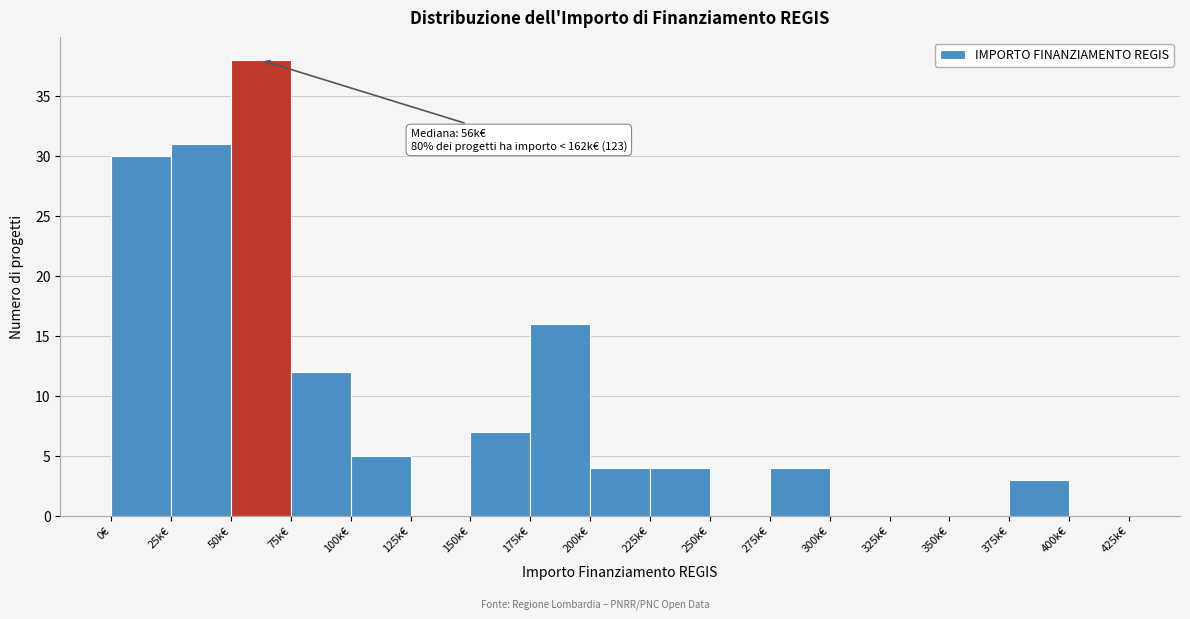

Reading left to right, what are all the values shown in this chart?

0€=30	25k€=31	50k€=38	75k€=12	100k€=5	125k€=0	150k€=7	175k€=16	200k€=4	225k€=4	250k€=0	275k€=4	300k€=0	325k€=0	350k€=0	375k€=3	400k€=0